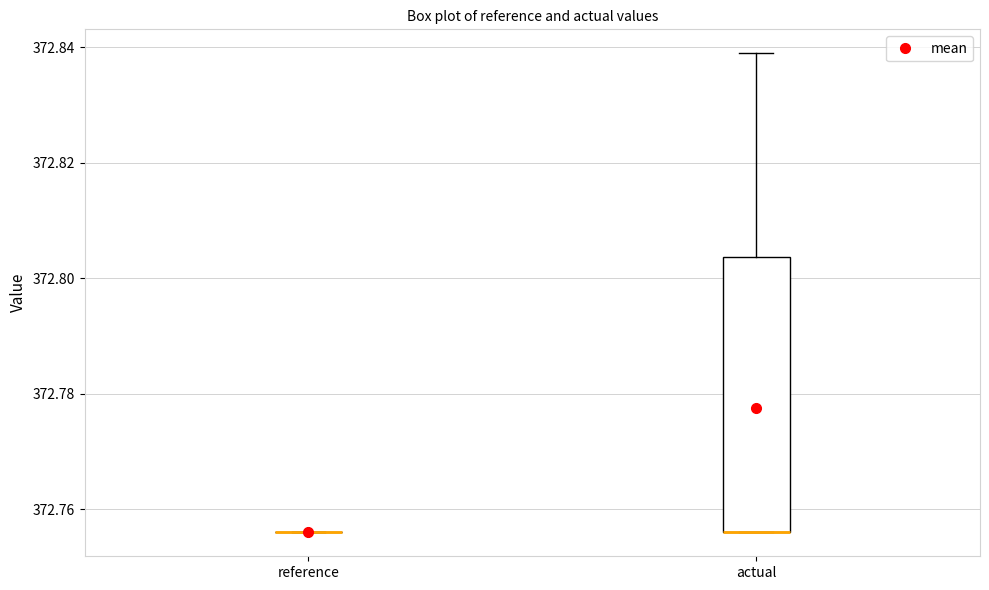

Reading left to right, read every box against the y-axis: the position of its median line, the range the box covers, and the ends of its whiskers. The values are not printed on the chart, so give them approximately, as read against the axis.

reference: box collapsed to a line at 372.756, whiskers 372.756 to 372.756
actual: median 372.756 (drawn on the box's lower edge), box 372.756 to 372.804, whiskers 372.756 to 372.838